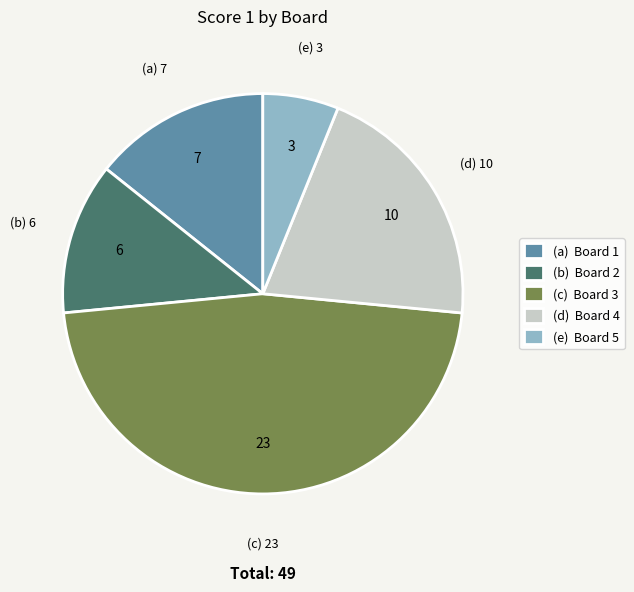

What is the smallest slice in the pie chart?

(e) Board 5